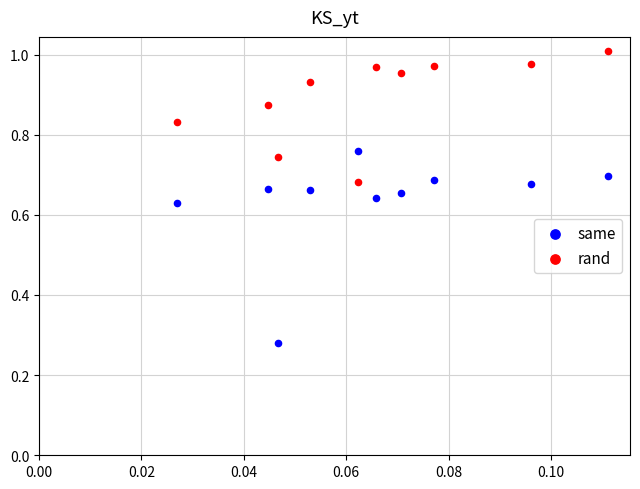

Which series has the widest spread of Y values?

same